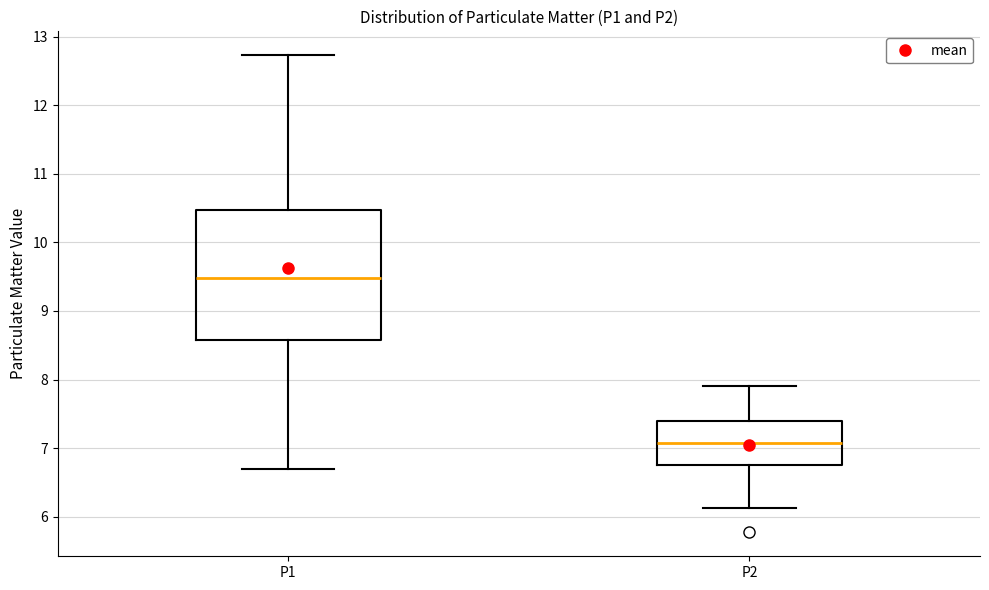

Reading left to right, read every box against the y-axis: the position of its median line, the range the box covers, and the ends of its whiskers. The values are not printed on the chart, so give them approximately, as read against the axis.

P1: median 9.5, box 8.6 to 10.5, whiskers 6.7 to 12.7
P2: median 7.1, box 6.8 to 7.4, whiskers 6.1 to 7.9